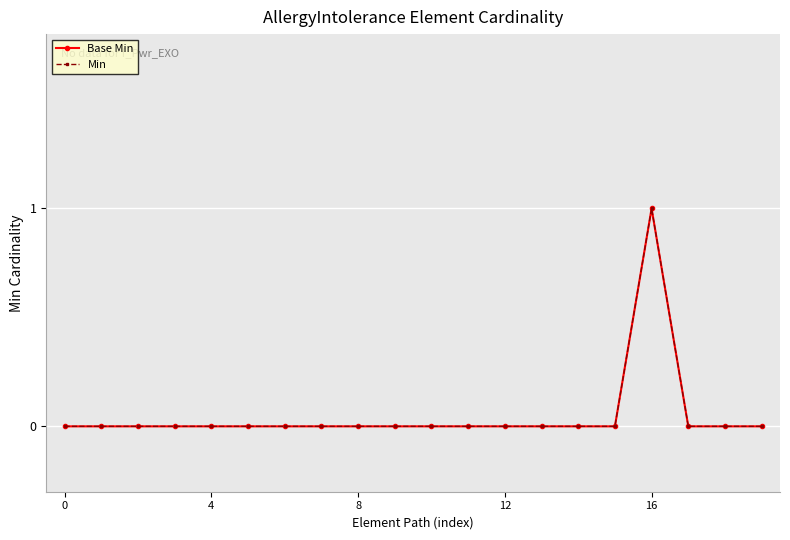

At how many categories does at least one series exceed 0?

1